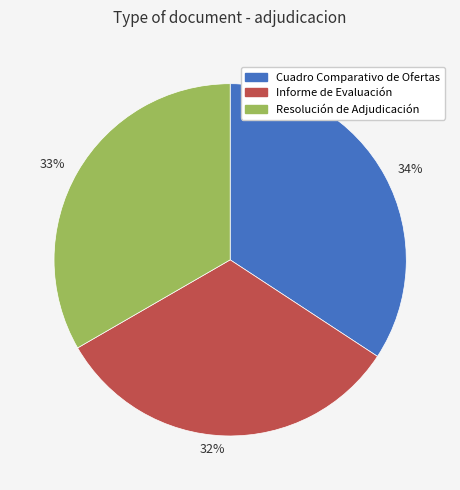

To the nearest percent, what percentage of the pie is 34%?

34%